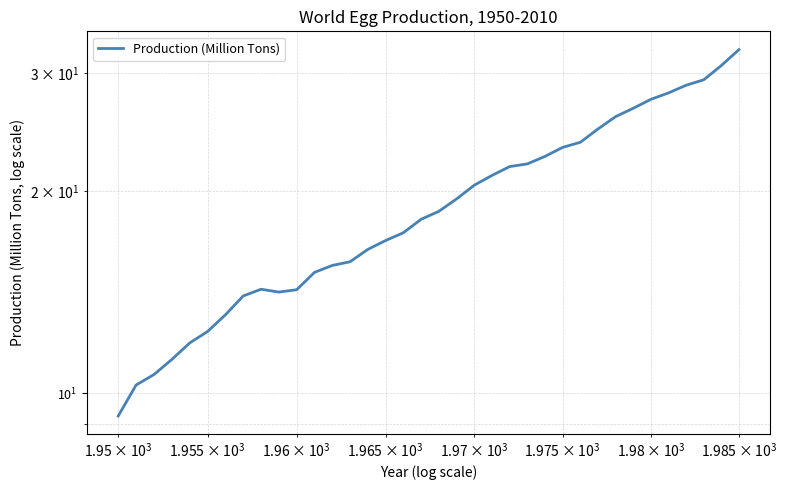

How many lines are shown in the chart?

1